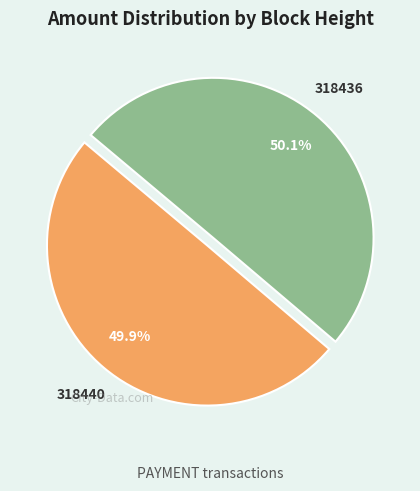

How many segments does this pie chart have?

2